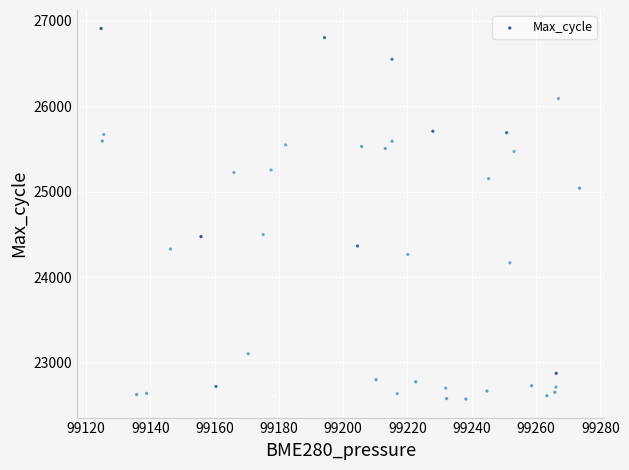

What is the range of Y values (max minus min)?

4336